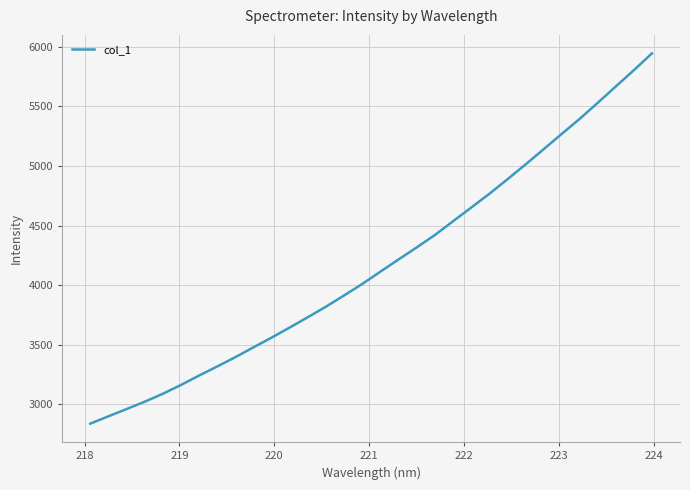

What is the maximum value shown in the chart?

5944.9